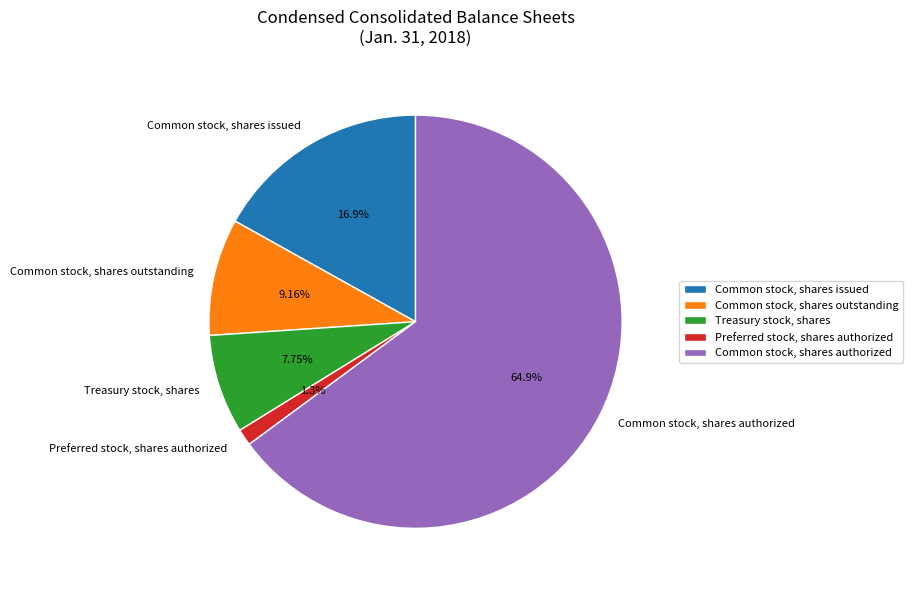

Does Common stock, shares authorized account for over 50% of the chart?

Yes